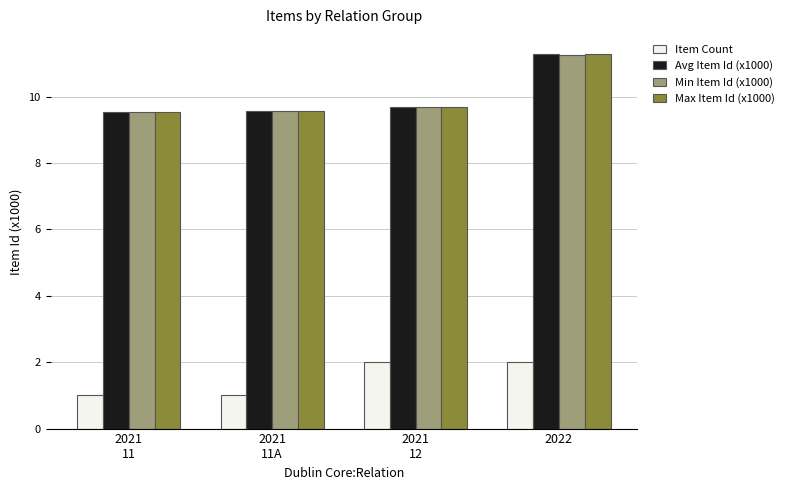

Which series has the largest range (max minus min)?

Max Item Id (x1000)